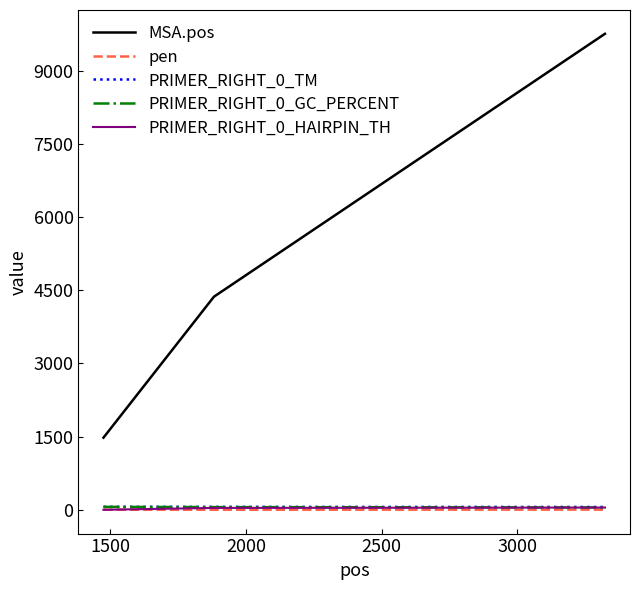

Which series has the largest range (max minus min)?

MSA.pos